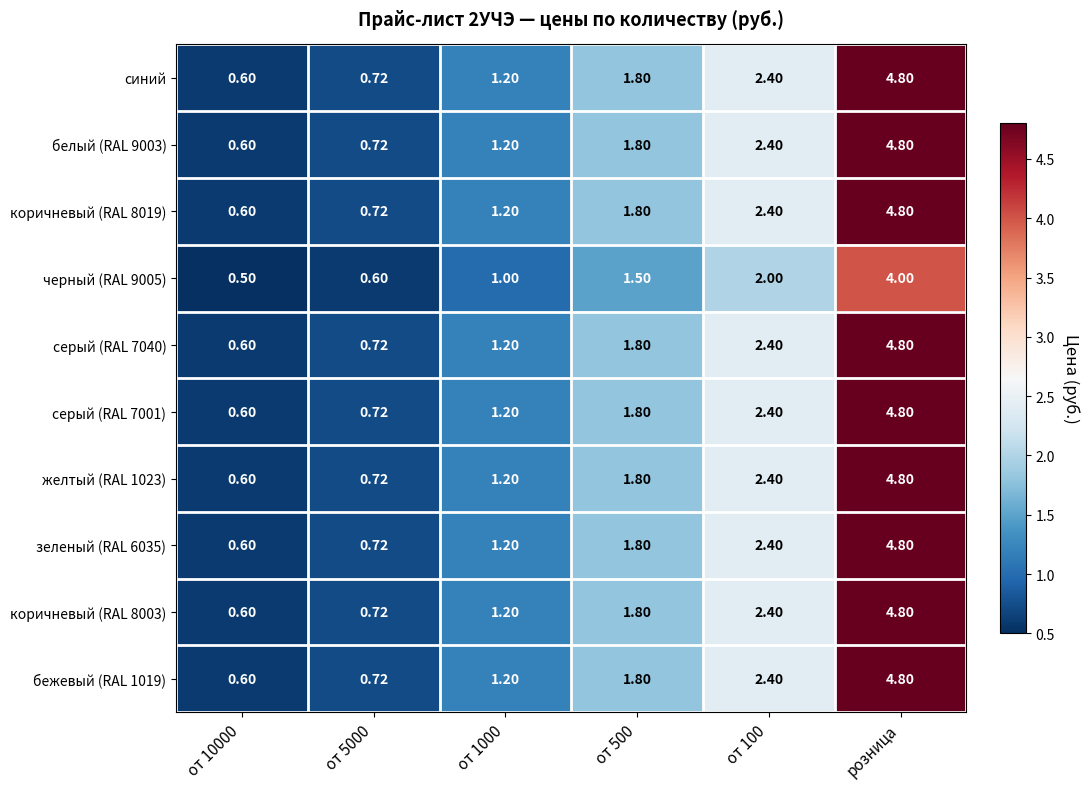

Which label corresponds to the largest value in the chart?

розница